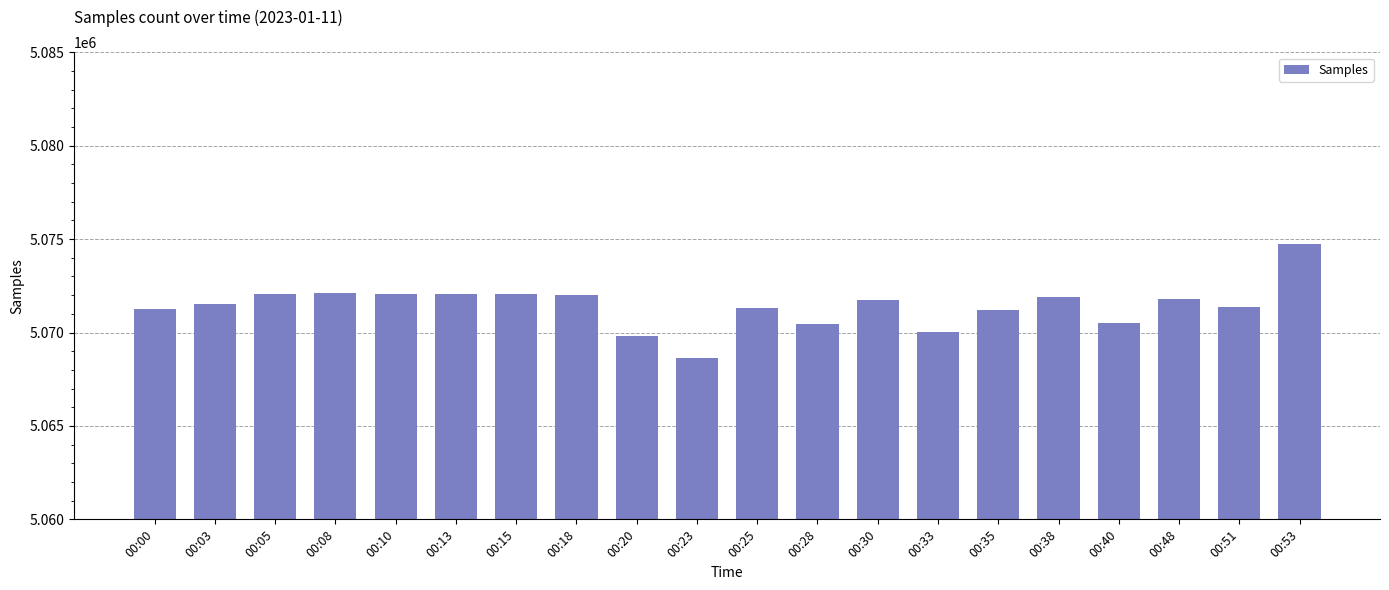

Is it true that the value at 00:20 is 5069839?

True